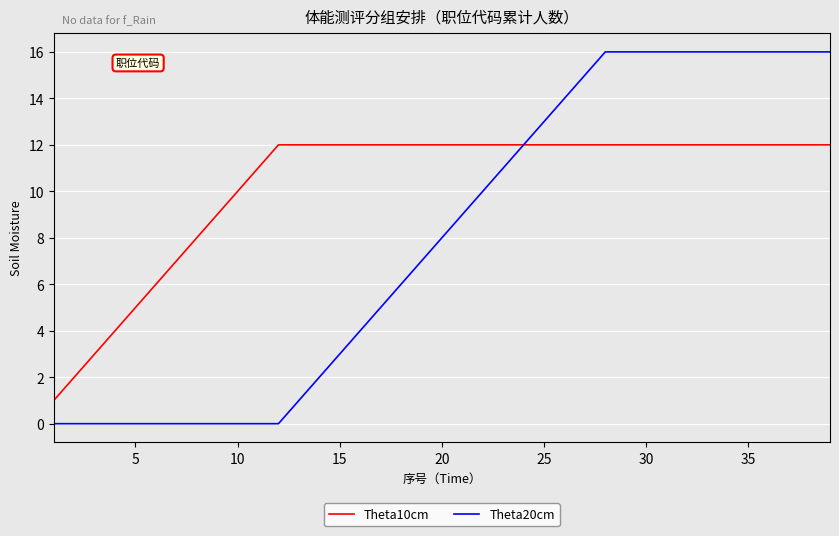

Which series has the largest range (max minus min)?

Theta20cm